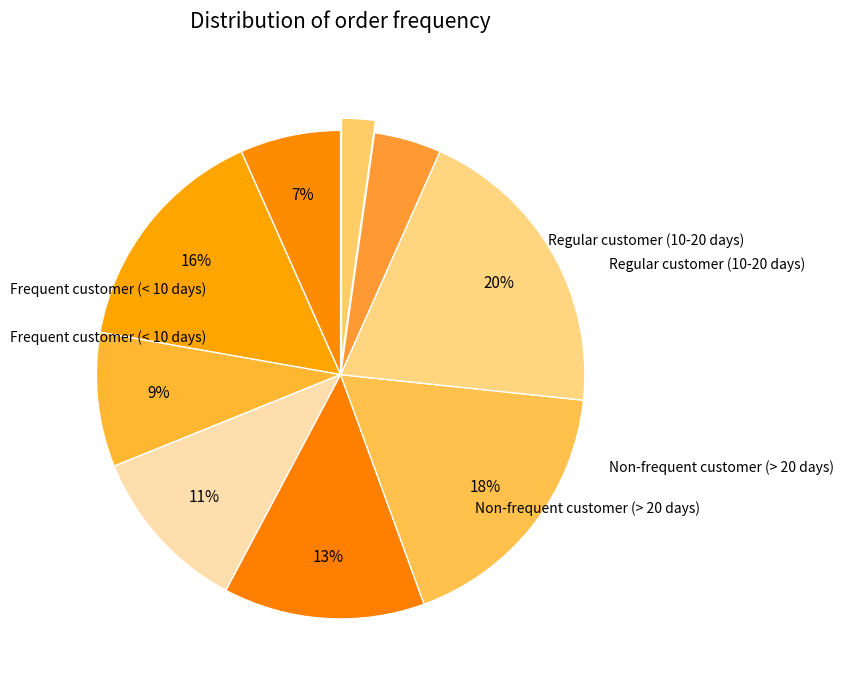

Is there a majority slice in this chart?

No